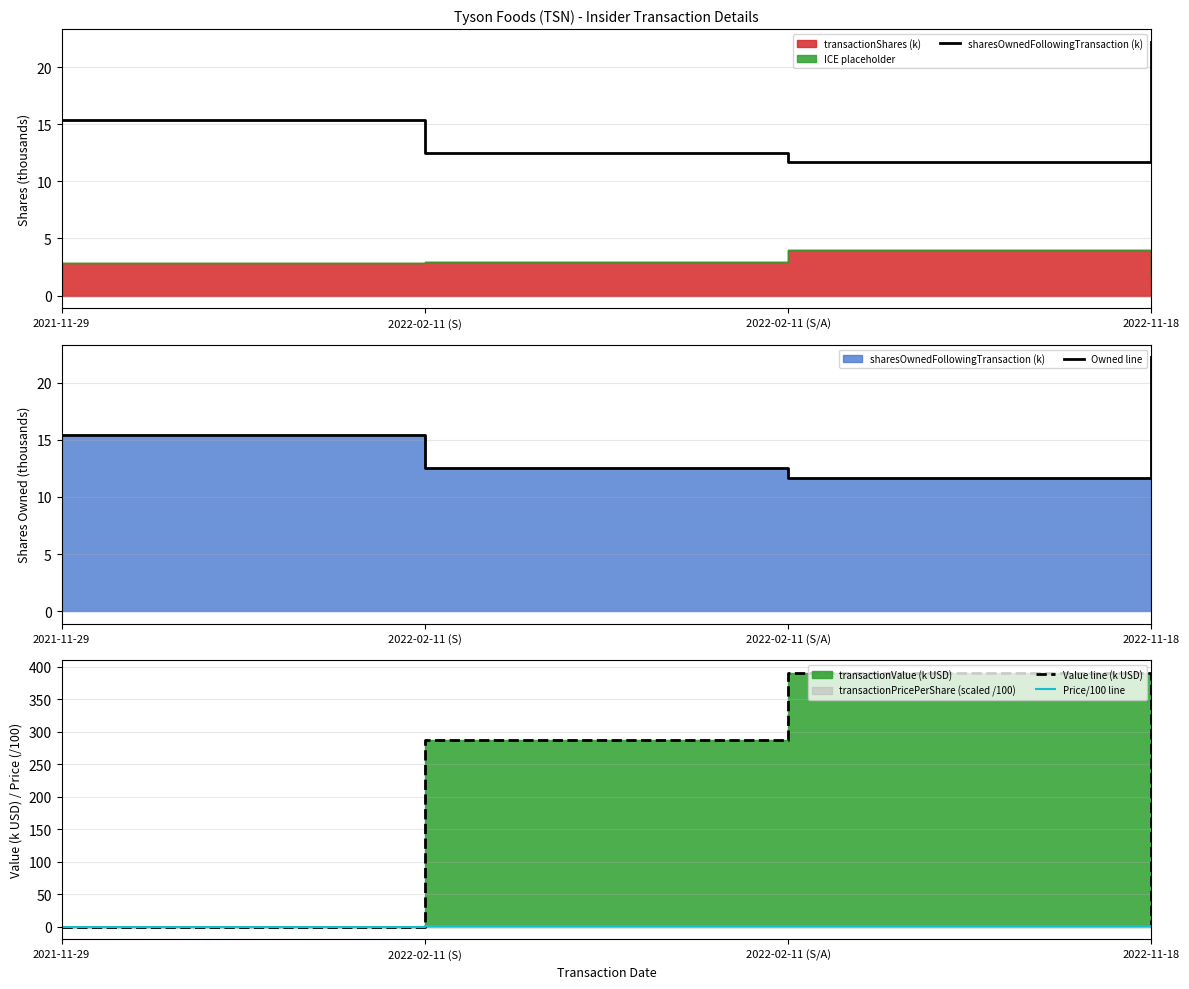

True or false: Owned line has more than 0 interior local peaks.

False